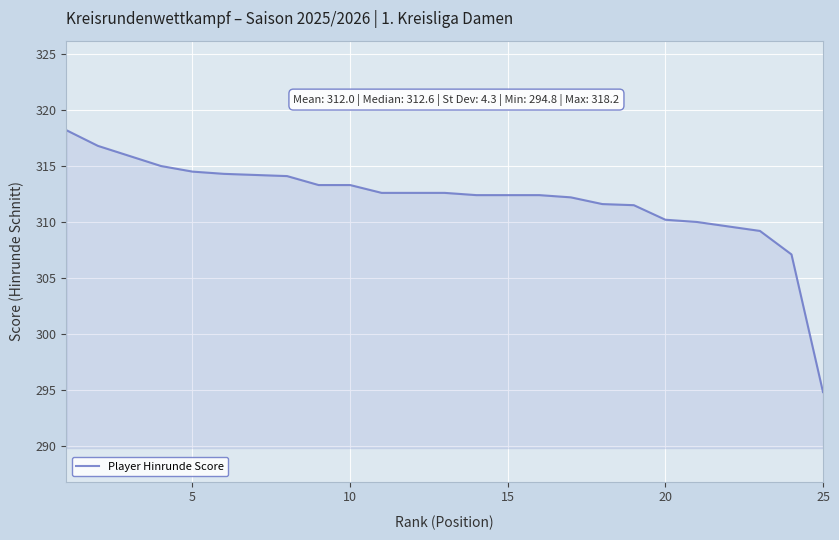

What is the difference between the maximum and minimum values?

23.4